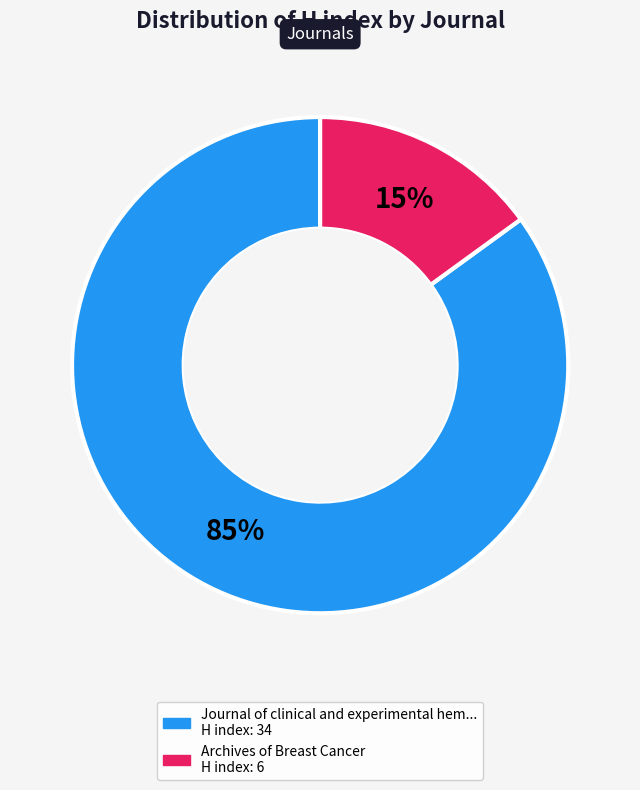

To the nearest percent, what is the average slice percentage?

50%